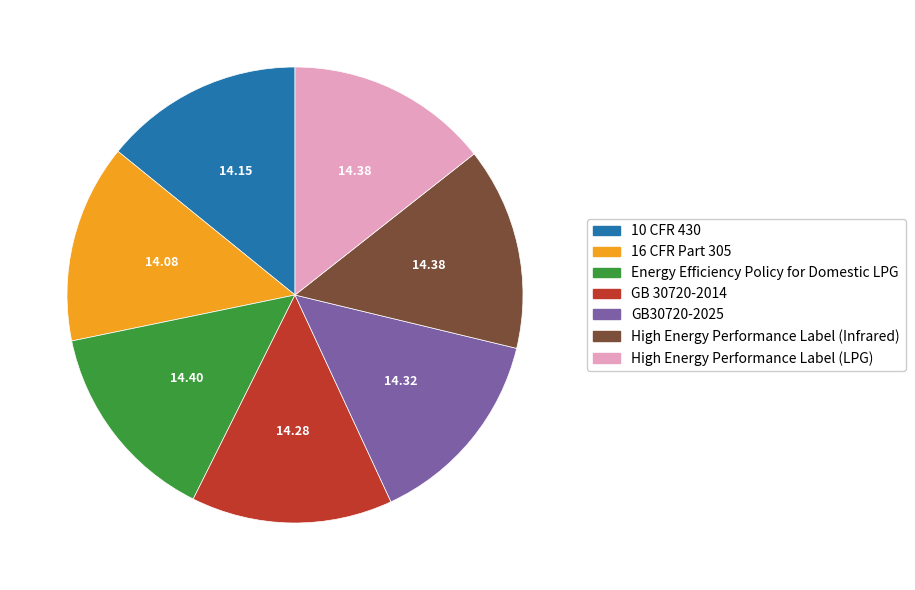

How many slices are in this pie chart?

7